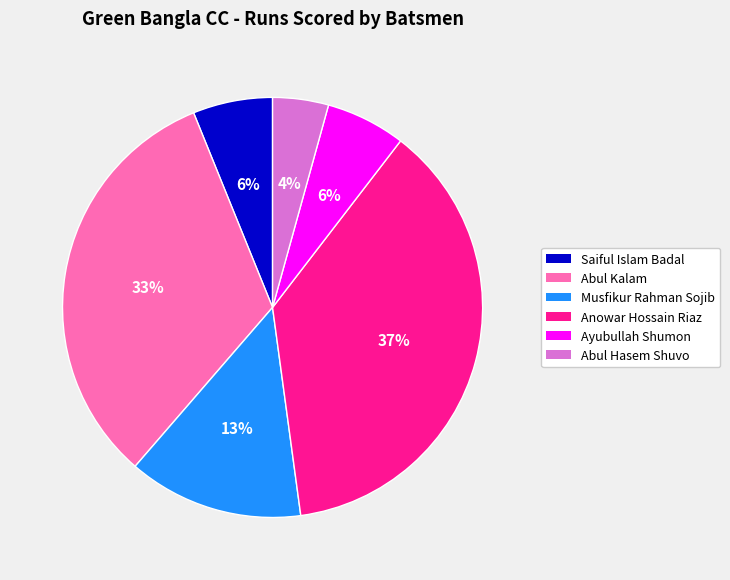

Is there any slice that represents more than half of the pie?

No